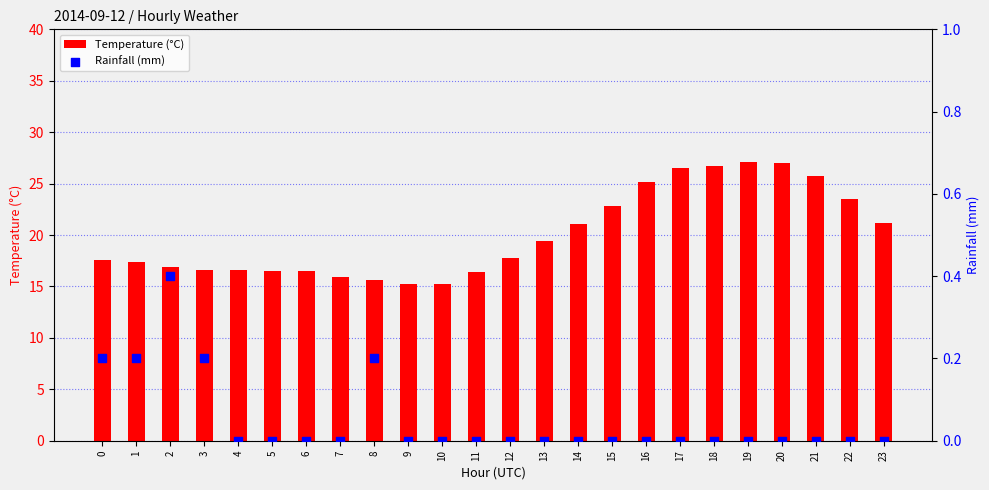

Which series reaches the minimum Y coordinate?

Rainfall (mm)